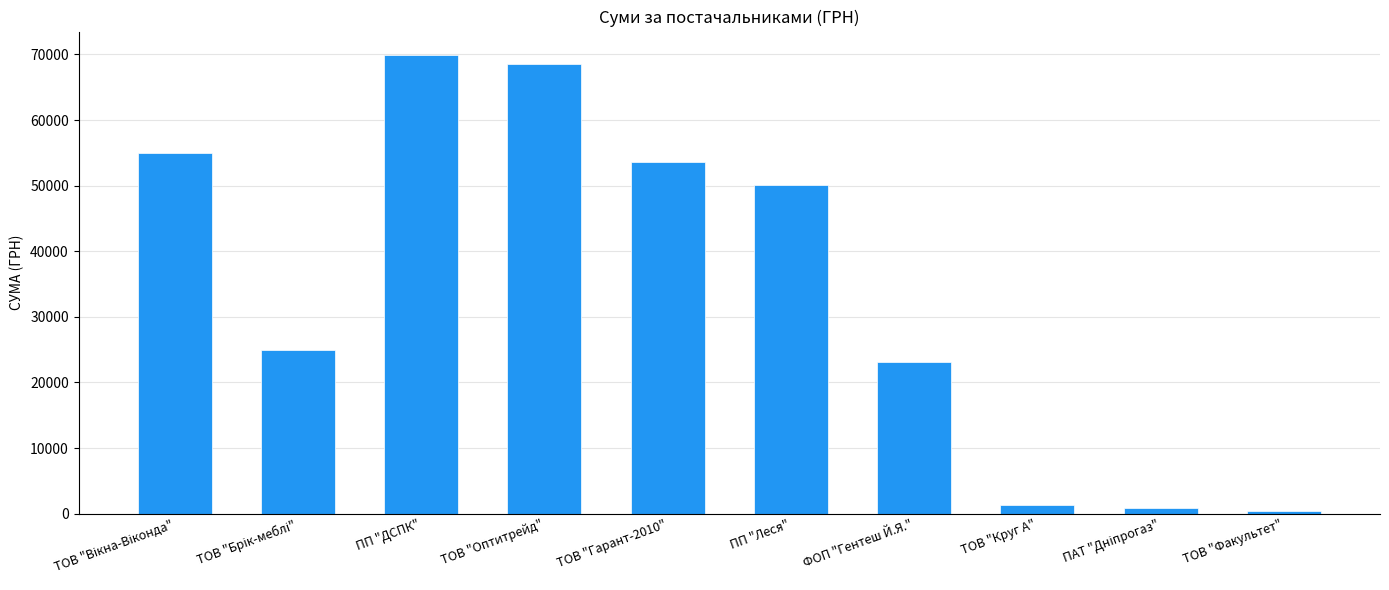

What is the minimum value shown in the chart?

415.0